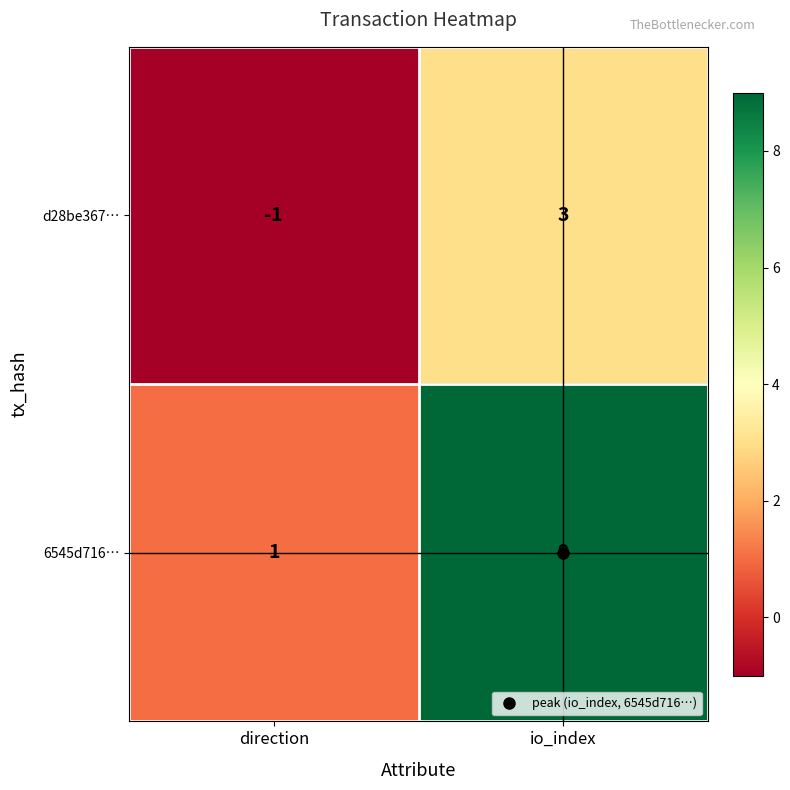

List the series in order of their overall mean, lowest first.

d28be367…, 6545d716…